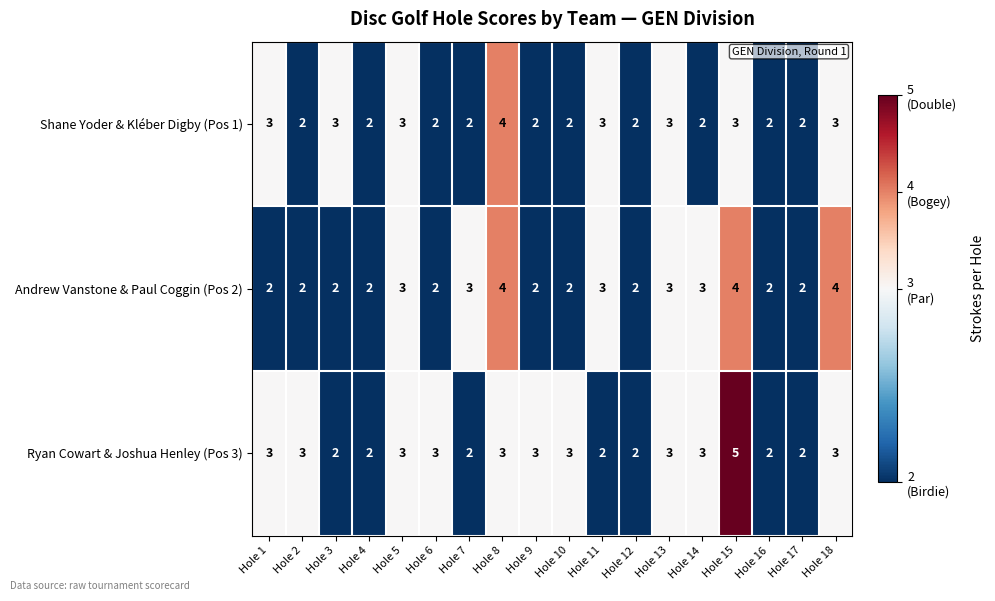

What is the sum of all Shane Yoder & Kléber Digby (Pos 1) values?

45